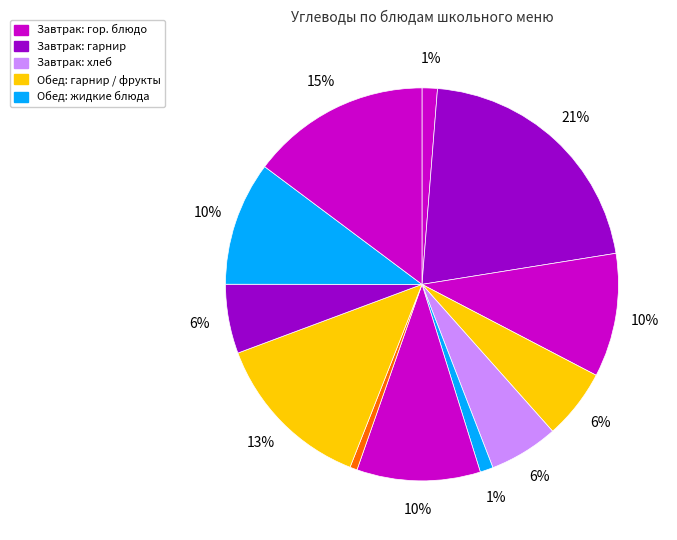

How many segments does this pie chart have?

12